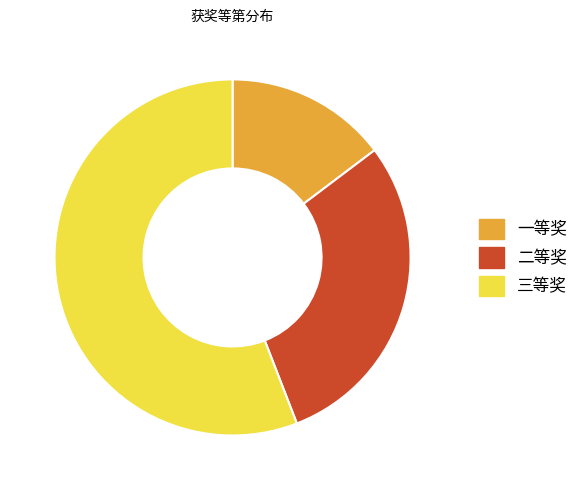

Approximately how many times larger is the value at 二等奖 compared to 三等奖?

0.5